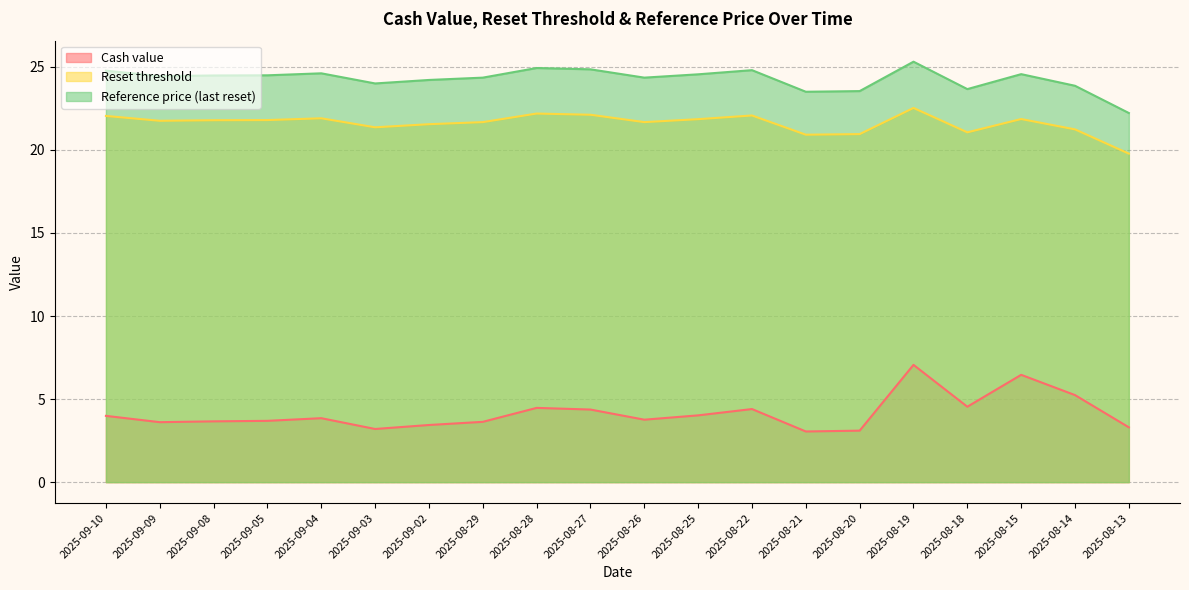

Reading left to right, list all the values displayed in this chart.

Cash value: 2025-09-10=4.0	2025-09-09=3.6	2025-09-08=3.7	2025-09-05=3.7	2025-09-04=3.9	2025-09-03=3.2	2025-09-02=3.4	2025-08-29=3.6	2025-08-28=4.5	2025-08-27=4.4	2025-08-26=3.8	2025-08-25=4.0	2025-08-22=4.4	2025-08-21=3.0	2025-08-20=3.1	2025-08-19=7.1	2025-08-18=4.5	2025-08-15=6.5	2025-08-14=5.2	2025-08-13=3.3
Reset threshold: 2025-09-10=22.0	2025-09-09=21.8	2025-09-08=21.8	2025-09-05=21.8	2025-09-04=21.9	2025-09-03=21.4	2025-09-02=21.5	2025-08-29=21.7	2025-08-28=22.2	2025-08-27=22.1	2025-08-26=21.7	2025-08-25=21.9	2025-08-22=22.1	2025-08-21=20.9	2025-08-20=21.0	2025-08-19=22.5	2025-08-18=21.1	2025-08-15=21.9	2025-08-14=21.2	2025-08-13=19.8
Reference price (last reset): 2025-09-10=24.8	2025-09-09=24.4	2025-09-08=24.5	2025-09-05=24.5	2025-09-04=24.6	2025-09-03=24.0	2025-09-02=24.2	2025-08-29=24.4	2025-08-28=24.9	2025-08-27=24.9	2025-08-26=24.4	2025-08-25=24.6	2025-08-22=24.8	2025-08-21=23.5	2025-08-20=23.5	2025-08-19=25.3	2025-08-18=23.7	2025-08-15=24.6	2025-08-14=23.9	2025-08-13=22.2